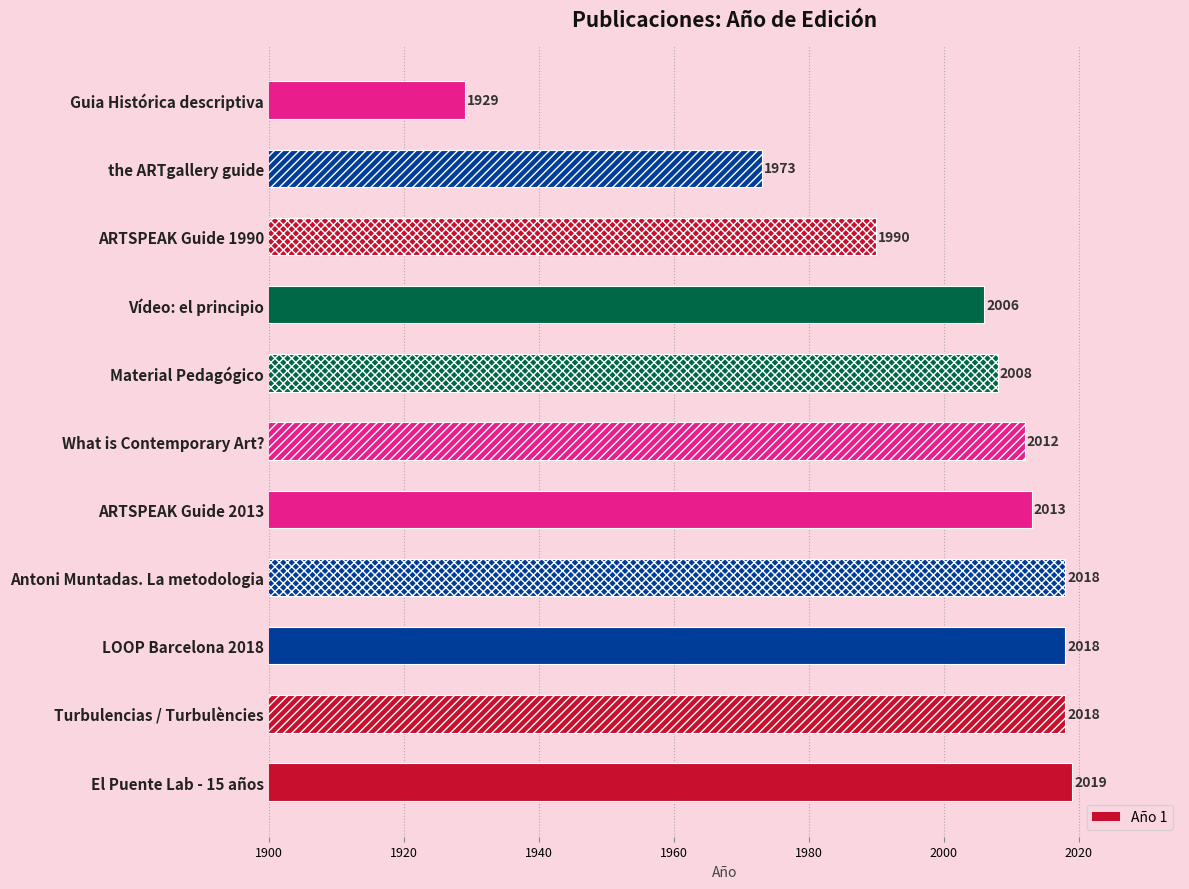

What is the difference between the maximum and minimum values?

90